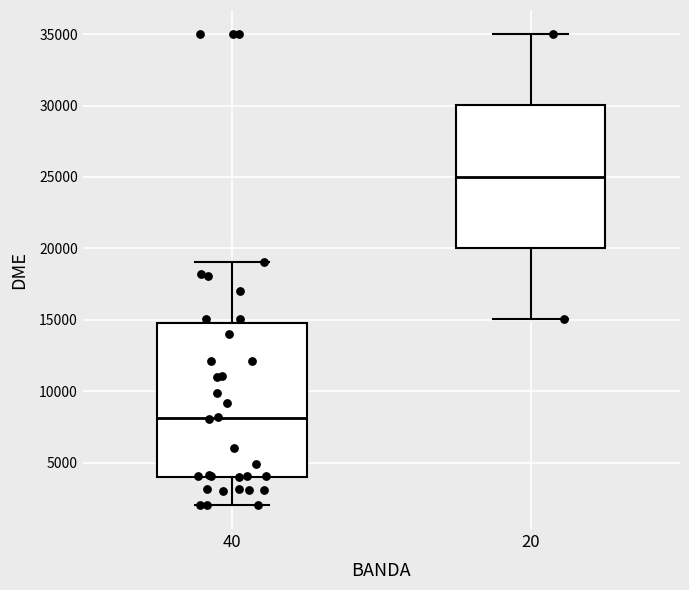

Reading left to right, read every box against the y-axis: the position of its median line, the range the box covers, and the ends of its whiskers. The values are not printed on the chart, so give them approximately, as read against the axis.

40: median 8000, box 4000 to 15000, whiskers 2000 to 19000
20: median 25000, box 20000 to 30000, whiskers 15000 to 35000